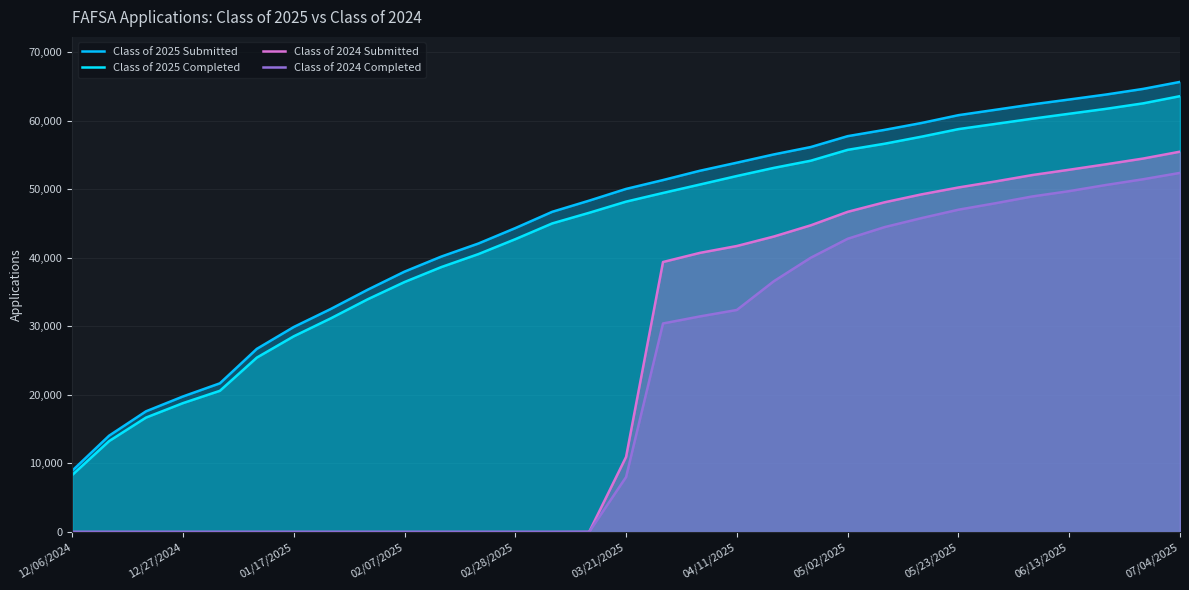

Which category has the lowest value in the Class of 2024 Submitted series?

12/06/2024